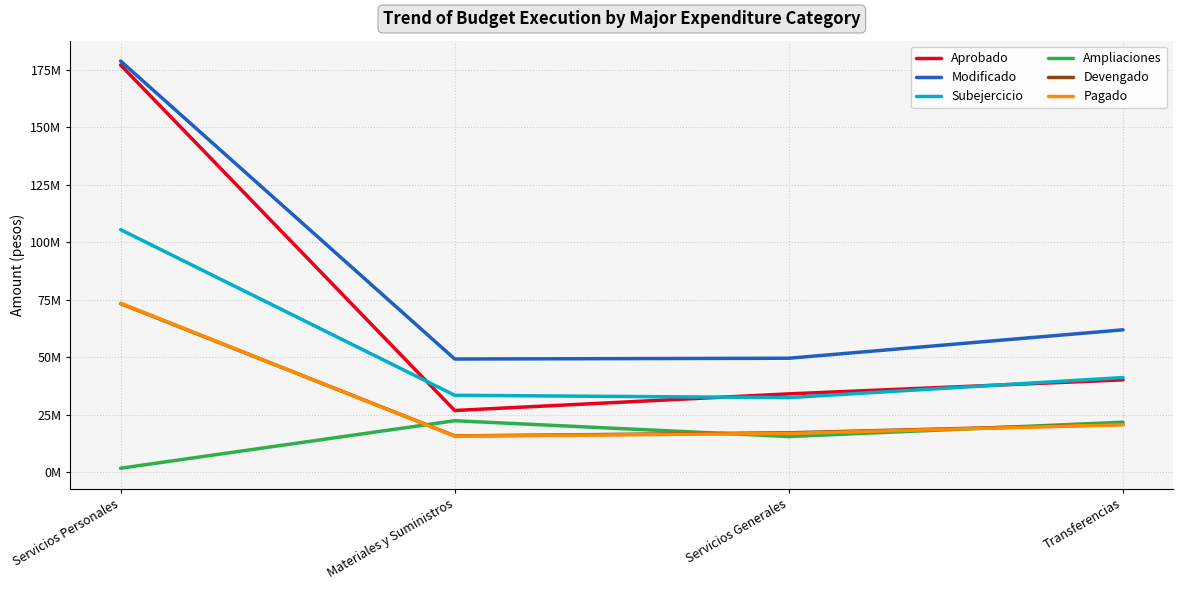

What is the sum of the Aprobado values at Servicios Generales and Servicios Personales?

211216380.0